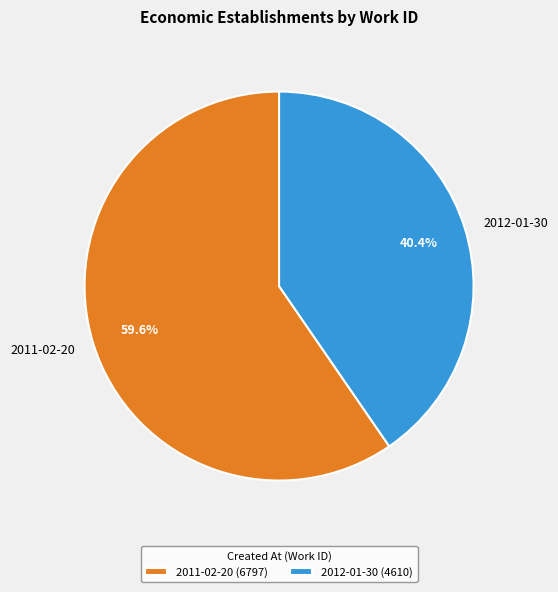

To the nearest percent, what is the difference between the largest and smallest slice percentages?

19%